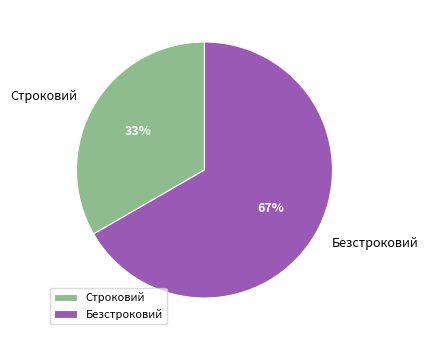

Rank the categories by value from lowest to highest.

Строковий, Безстроковий